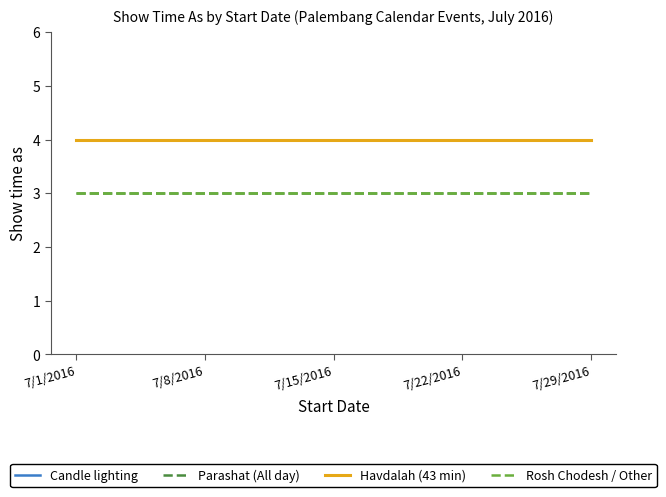

Reading right to left, list all the values displayed in this chart.

Candle lighting: 7/29/2016=4	7/22/2016=4	7/15/2016=4	7/8/2016=4	7/1/2016=4
Parashat (All day): 7/29/2016=3	7/22/2016=3	7/15/2016=3	7/8/2016=3	7/1/2016=3
Havdalah (43 min): 7/29/2016=4	7/22/2016=4	7/15/2016=4	7/8/2016=4	7/1/2016=4
Rosh Chodesh / Other: 7/29/2016=3	7/22/2016=3	7/15/2016=3	7/8/2016=3	7/1/2016=3